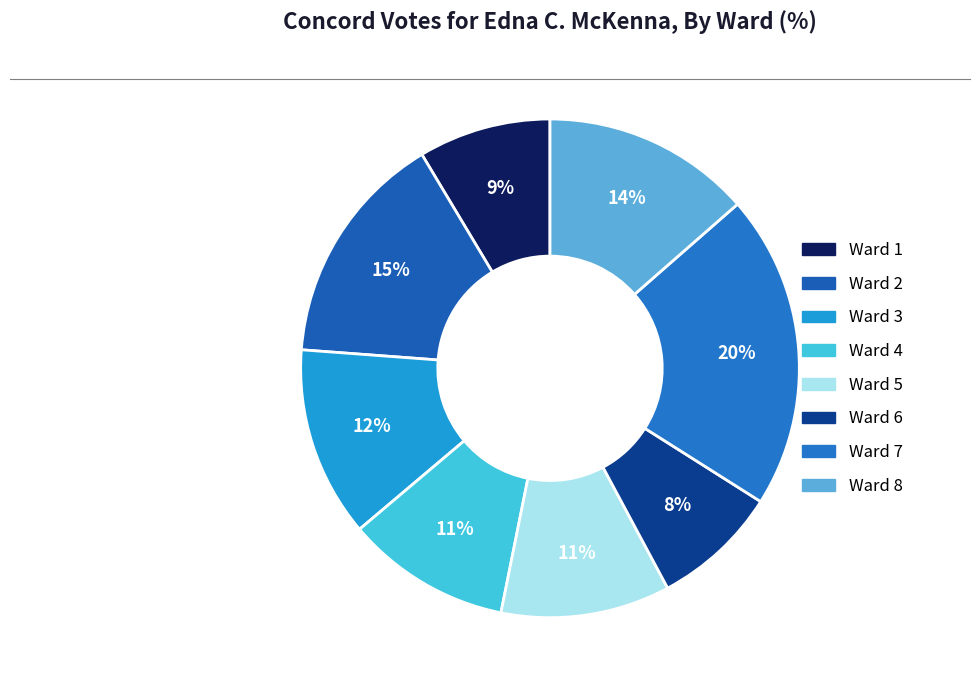

Rank the categories by value from highest to lowest.

Ward 7, Ward 2, Ward 8, Ward 3, Ward 5, Ward 4, Ward 1, Ward 6